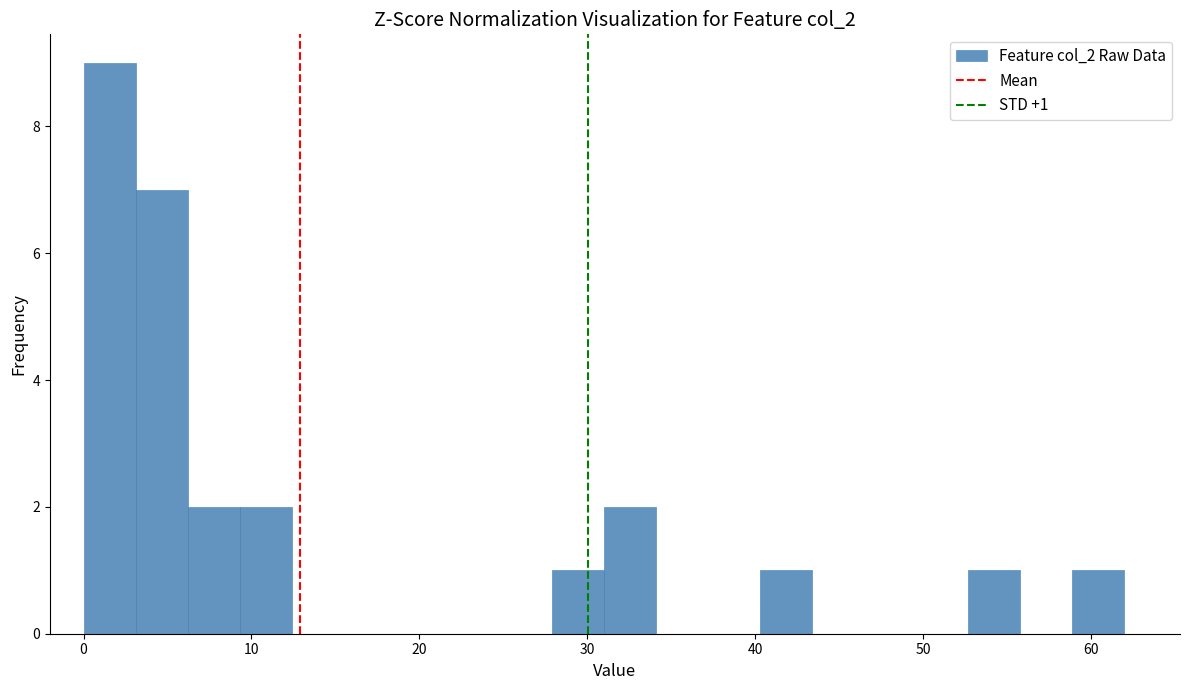

Read against the x-axis, roughly where is the centre of the tallest bar?

2